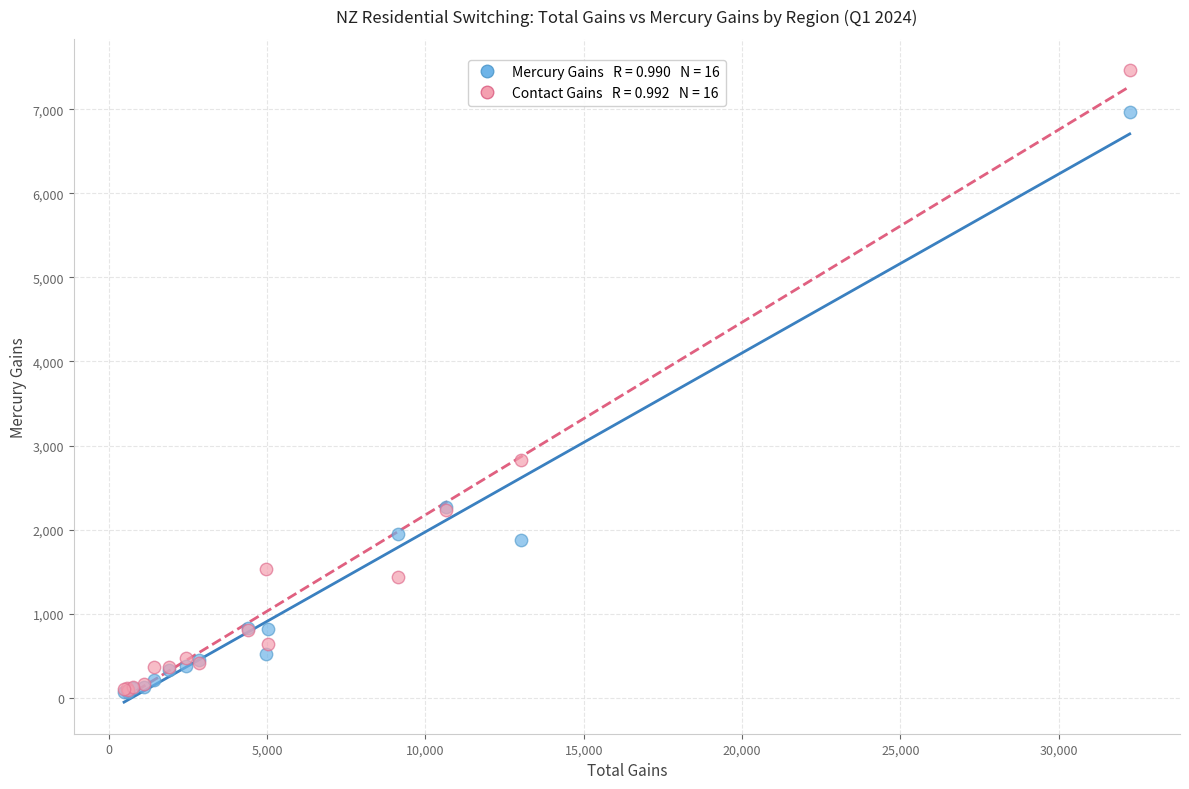

Across all series, what Y value is closest to 3762?

2822